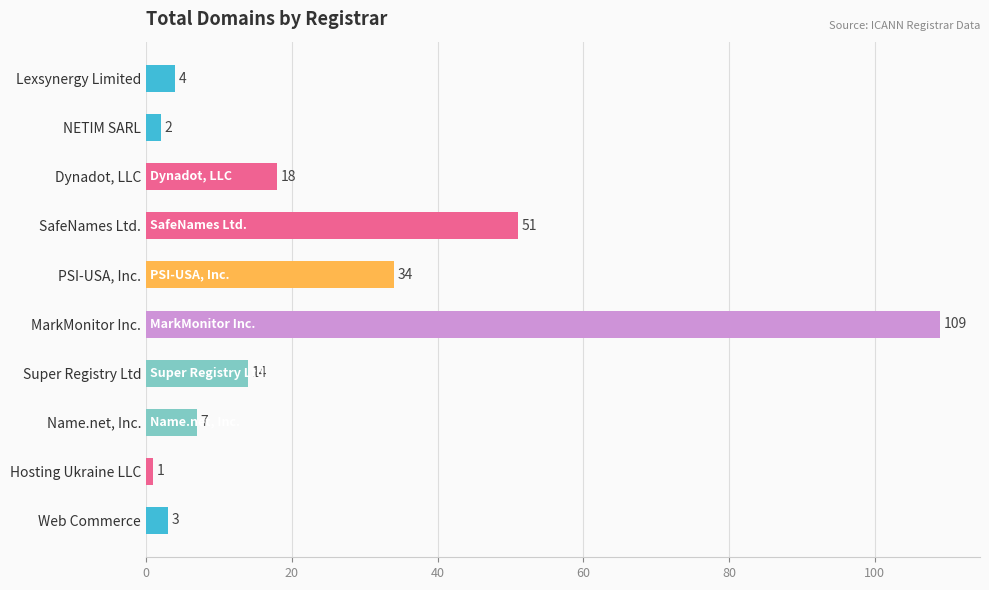

What is the change in value from Lexsynergy Limited to Super Registry Ltd?

+10